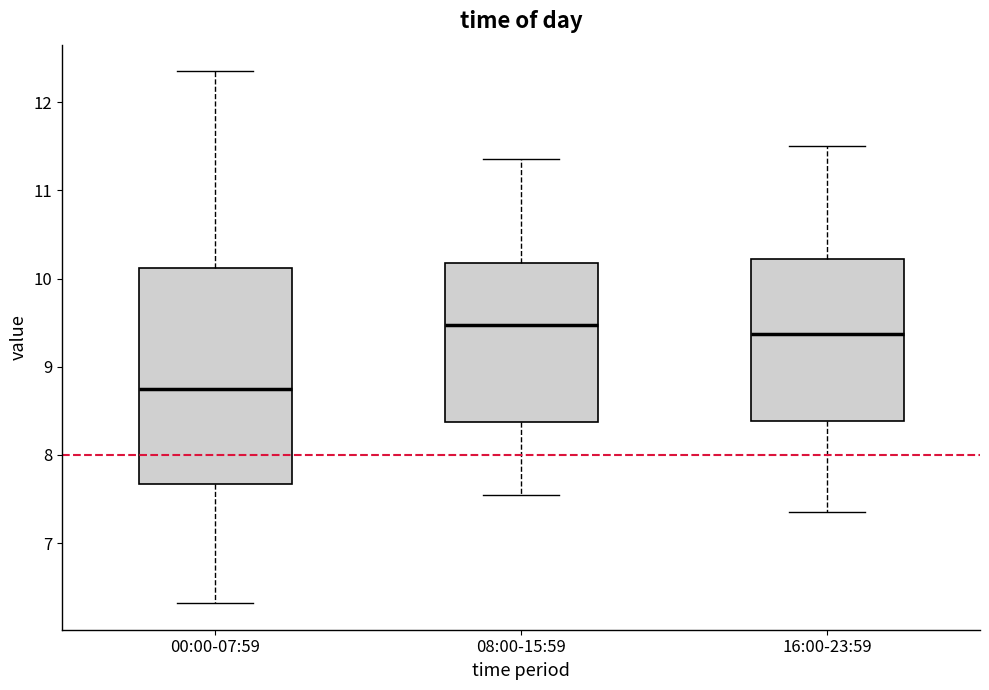

Where does the median line of the box for 00:00-07:59 sit on the y-axis? The values are not printed on the chart, so give them approximately, as read against the axis.

8.8